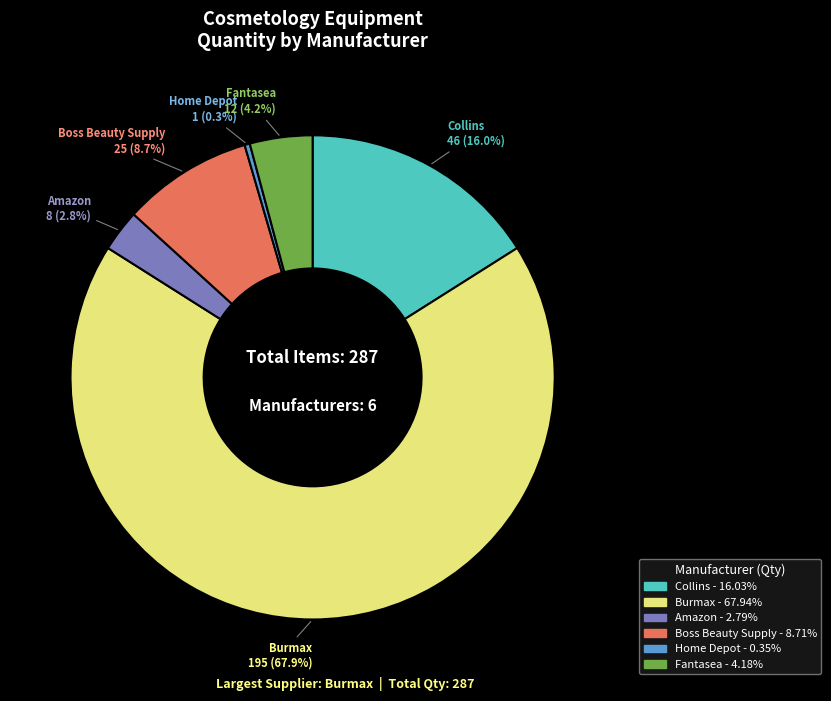

Rank the categories by value from lowest to highest.

Home Depot, Amazon, Fantasea, Boss Beauty Supply, Collins, Burmax